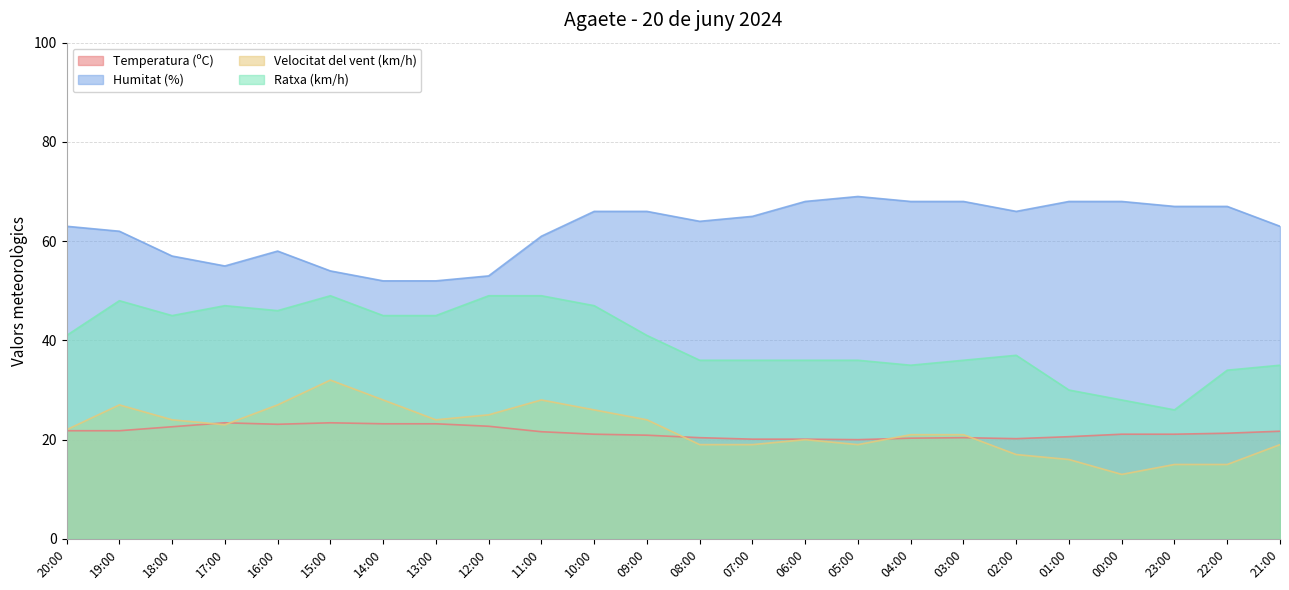

List the labels in order of Temperatura (ºC) value, smallest first.

05:00, 07:00, 06:00, 02:00, 04:00, 08:00, 03:00, 01:00, 09:00, 10:00, 00:00, 23:00, 22:00, 11:00, 21:00, 20:00, 19:00, 18:00, 12:00, 16:00, 14:00, 13:00, 17:00, 15:00